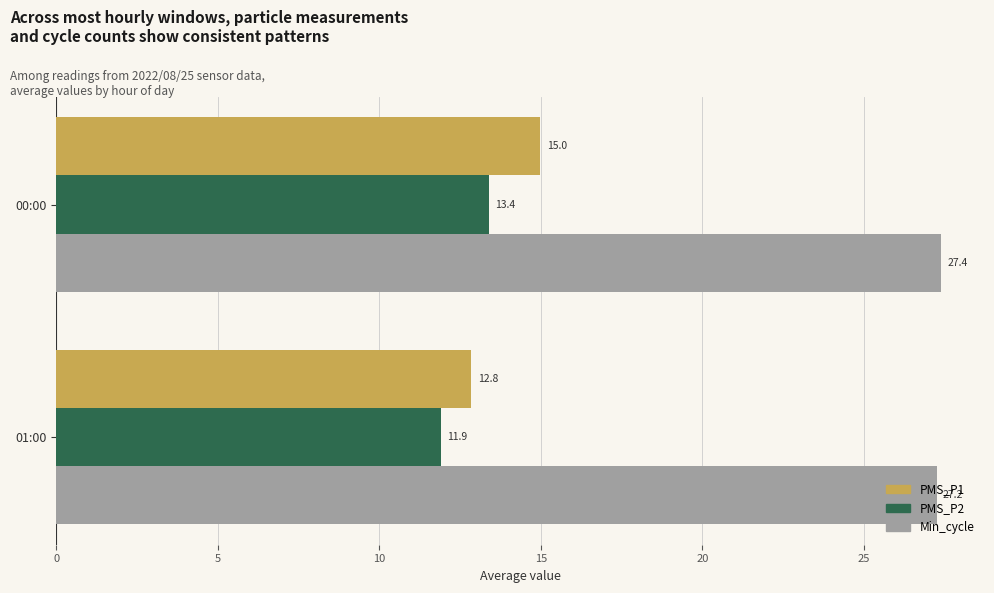

How many series are shown in this chart?

3